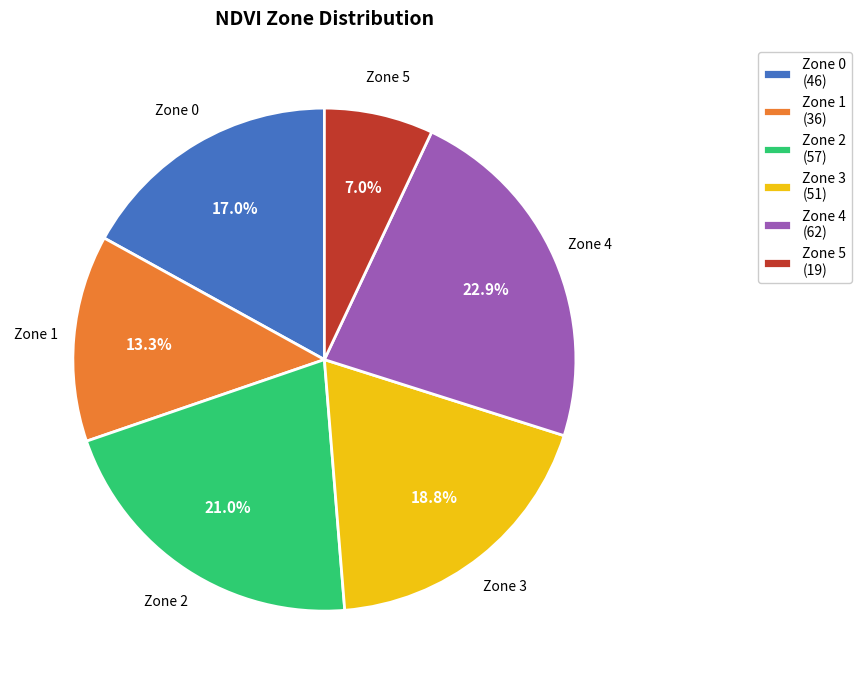

Is there any slice that represents more than half of the pie?

No